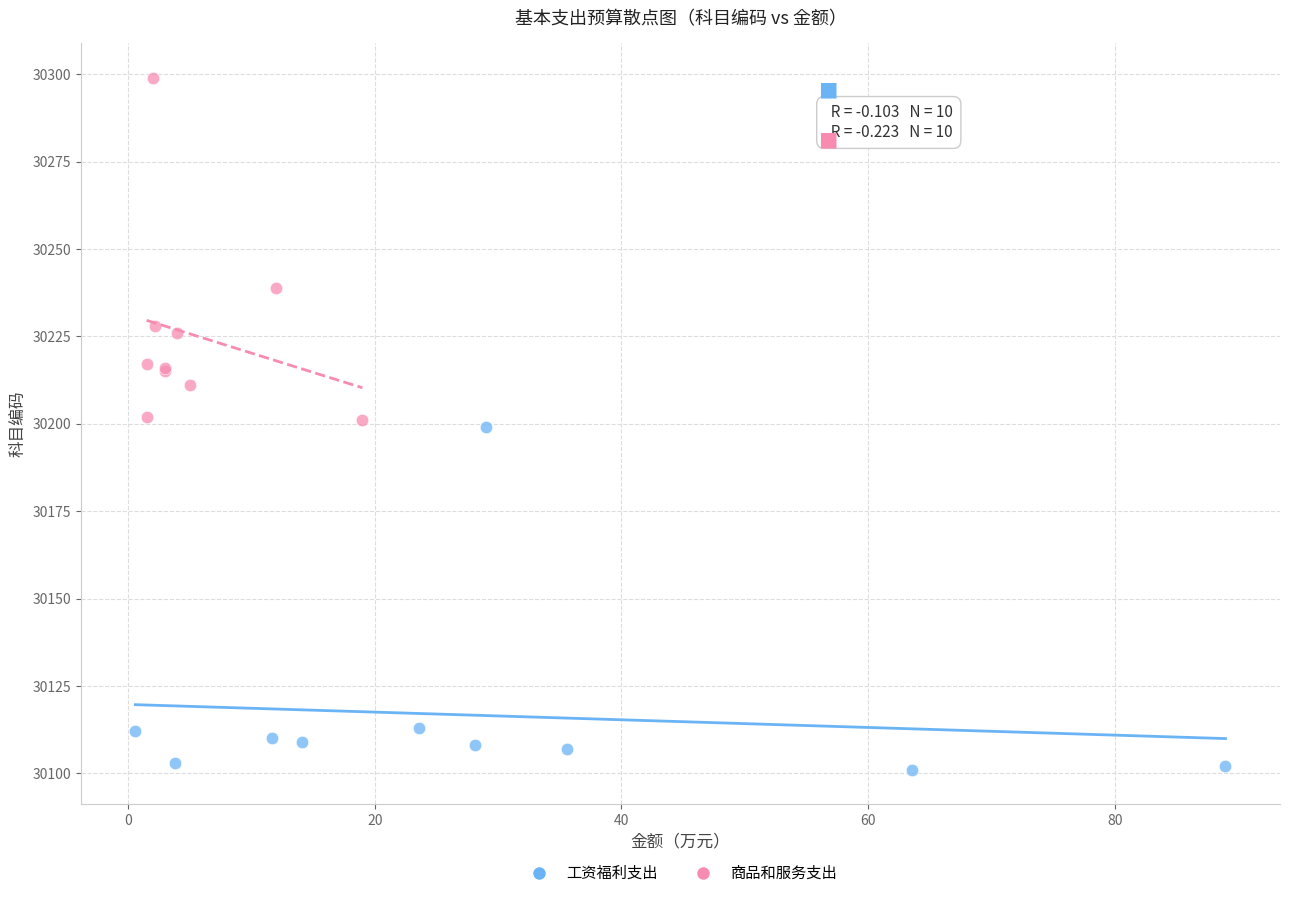

Which series reaches the minimum Y coordinate?

工资福利支出